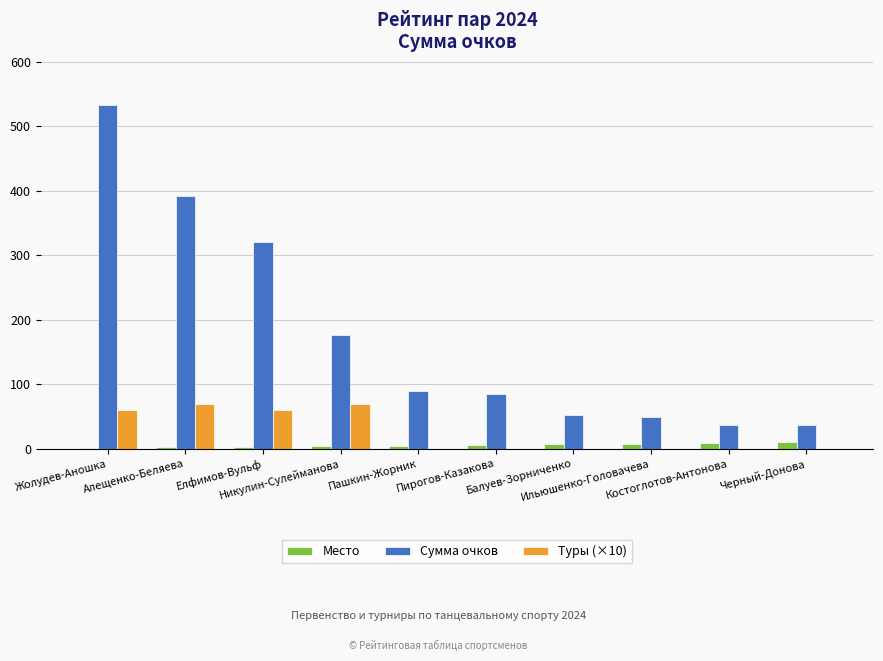

At which label is Сумма очков closest to 285?

Елфимов-Вульф